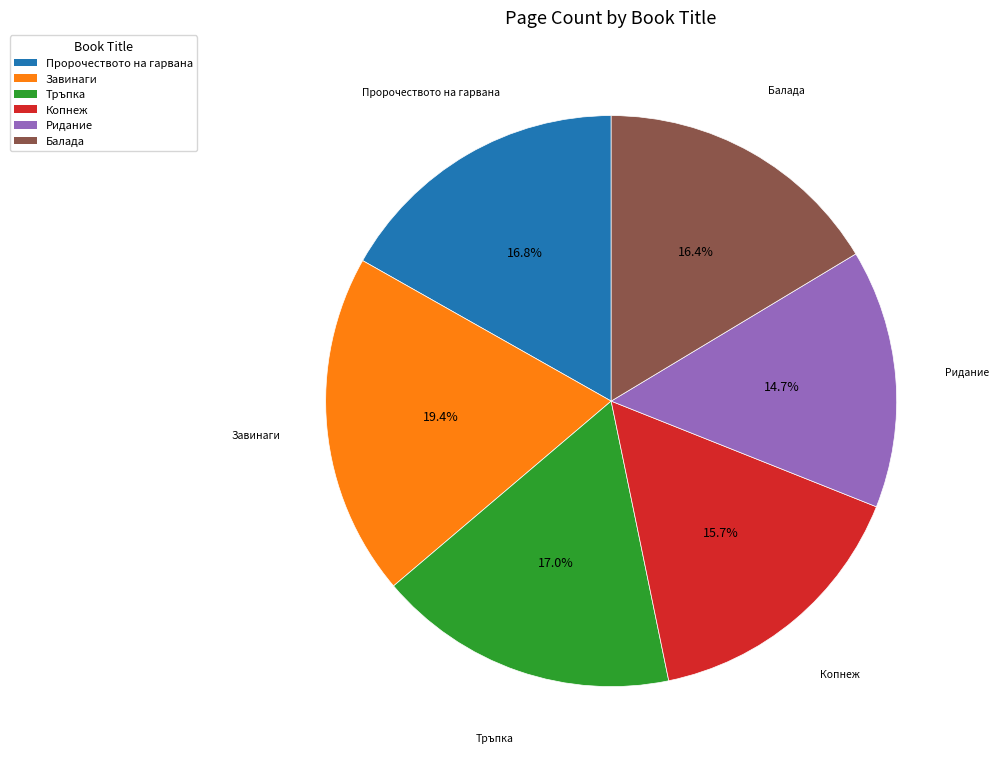

What is the smallest slice in the pie chart?

Ридание